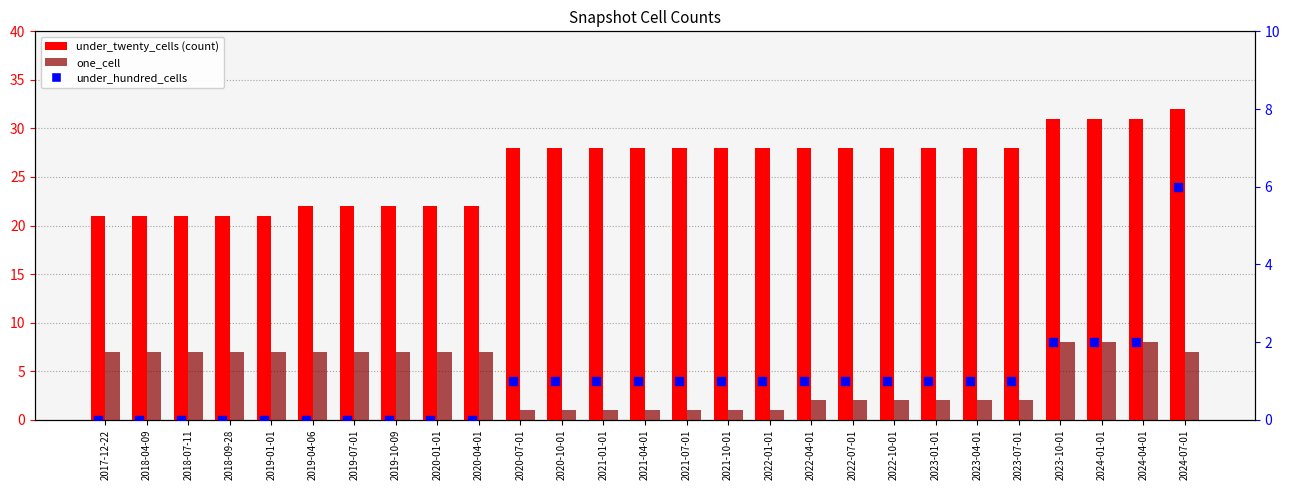

Which series reaches the minimum Y coordinate?

under_hundred_cells